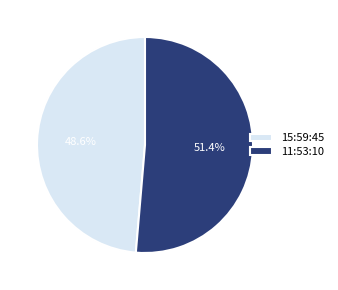

What is the smallest slice in the pie chart?

15:59:45